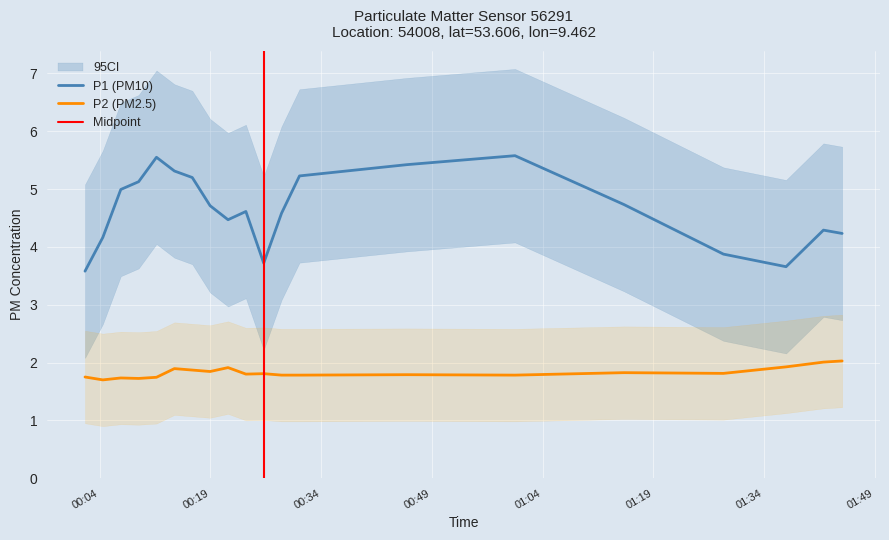

At how many categories does at least one series exceed 2?

20